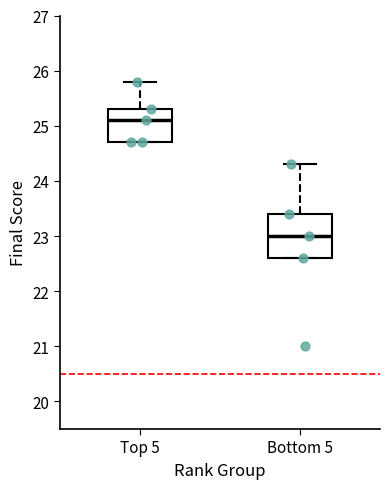

Reading left to right, transcribe this box plot: for each box, give where its median line is, the range the box spans, and where its two whiskers end, as read against the y-axis. The values are not printed on the chart, so give them approximately, as read against the axis.

Top 5: median 25.1, box 24.7 to 25.3, whiskers 24.7 to 25.8
Bottom 5: median 23.0, box 22.6 to 23.4, whiskers 22.6 to 24.3